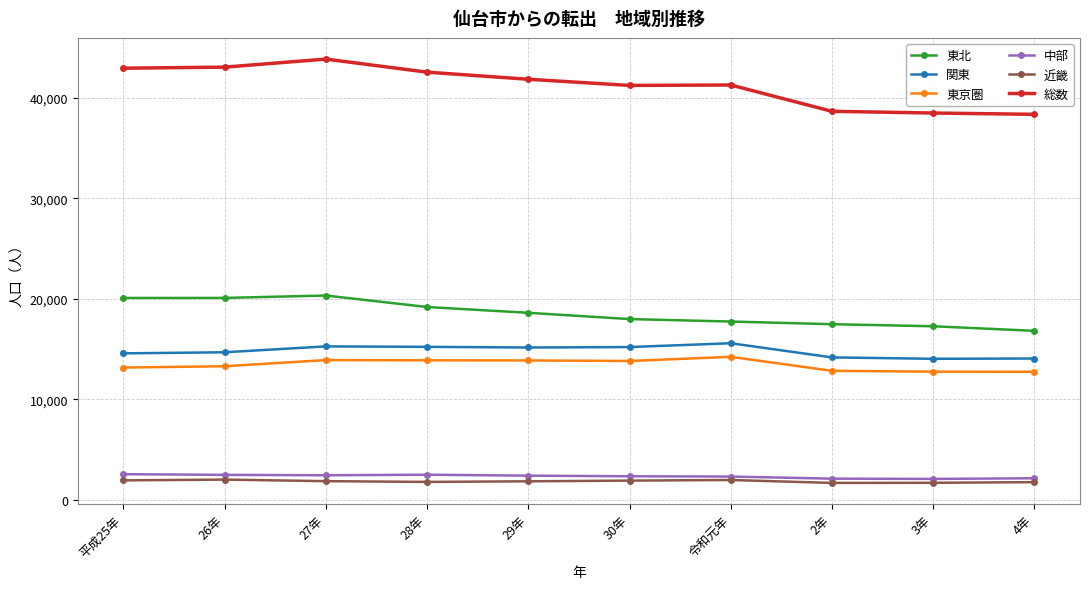

How many data points does each series have?

10